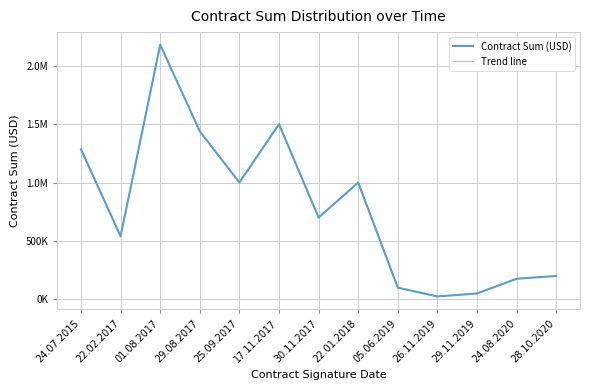

Between 01.08.2017 and 25.09.2017, which series saw the biggest shift?

Contract Sum (USD)